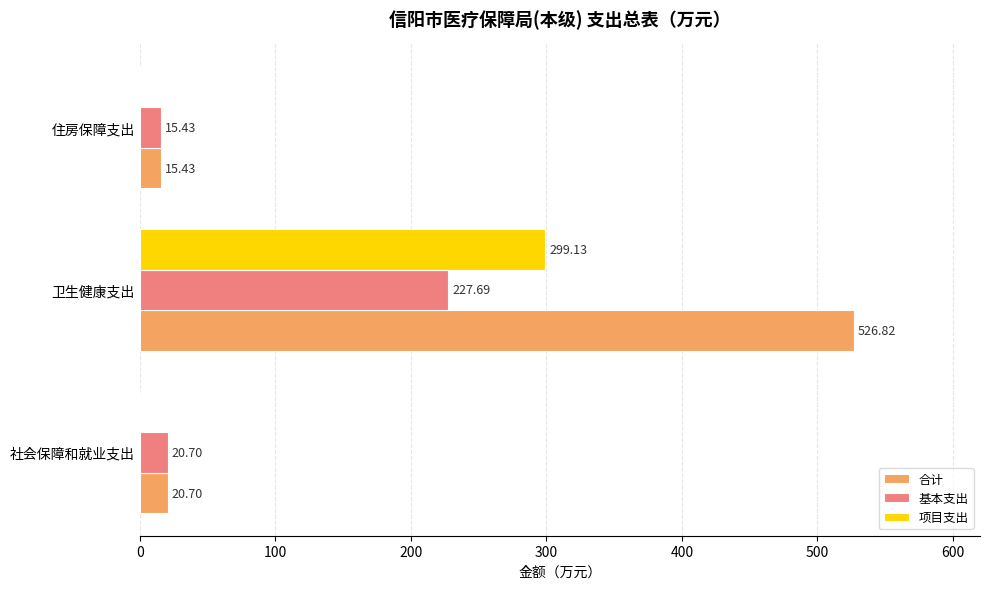

What is the maximum value shown in the chart?

526.8